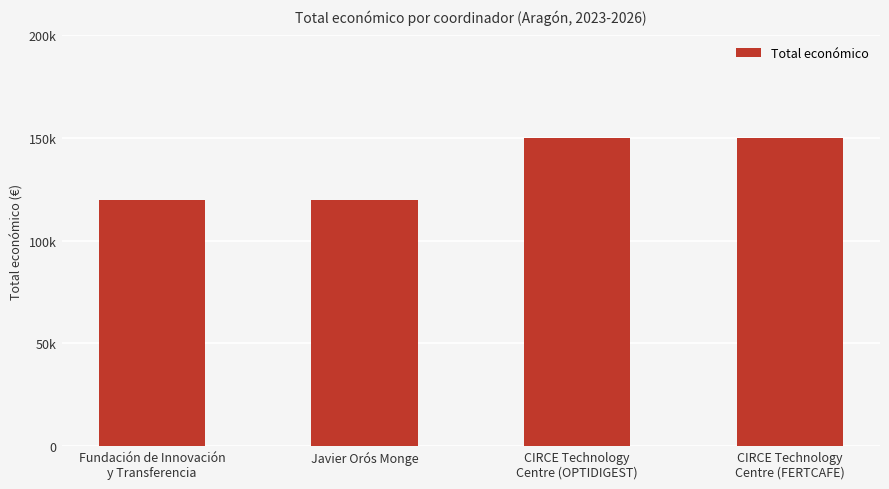

Reading left to right, what are all the values shown in this chart?

Fundación de Innovación
y Transferencia=120000	Javier Orós Monge=120000	CIRCE Technology
Centre (OPTIDIGEST)=150000	CIRCE Technology
Centre (FERTCAFE)=150000